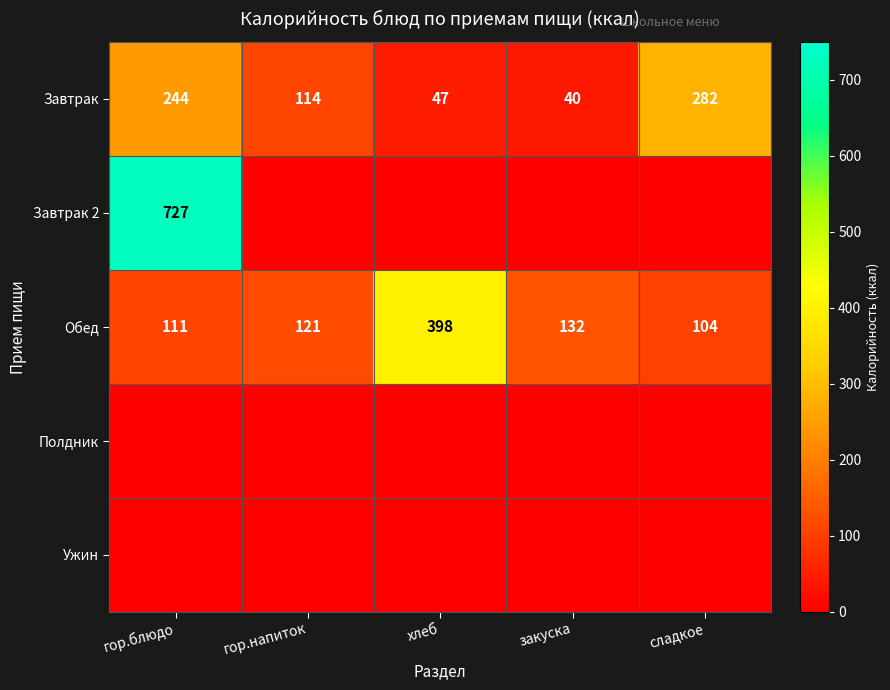

At which label does Завтрак first exceed 114?

гор.блюдо